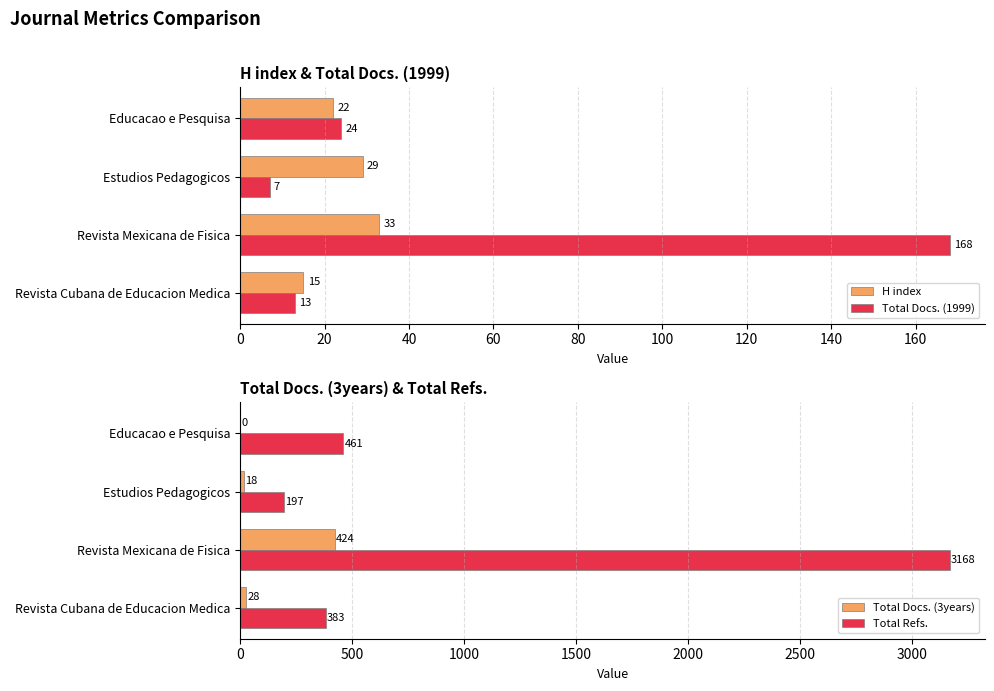

The Total Docs. (1999) series shows 58 at Revista Mexicana de Fisica. True or false?

False